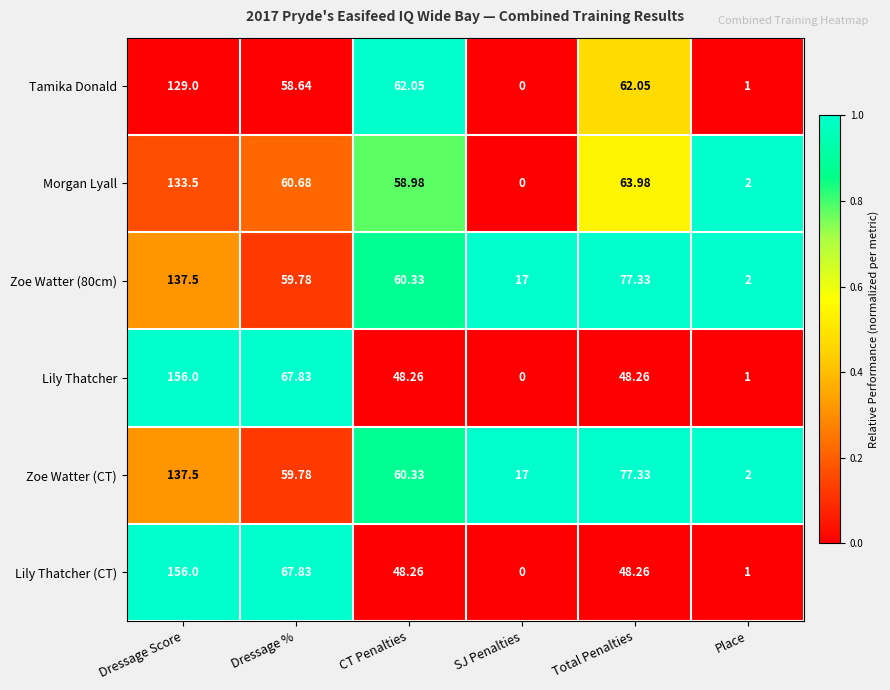

At which label is Zoe Watter (80cm) closest to 69?

Total Penalties